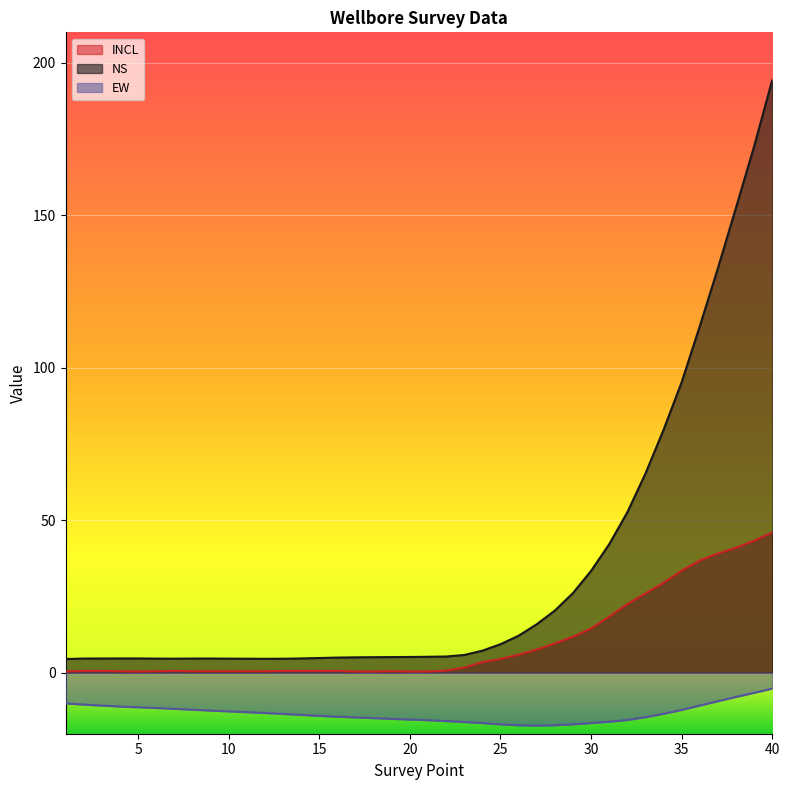

Rank the categories by NS value from lowest to highest.

1, 12, 13, 11, 7, 10, 6, 2, 8, 9, 3, 4, 5, 14, 15, 16, 17, 18, 19, 20, 21, 22, 23, 24, 25, 26, 27, 28, 29, 30, 31, 32, 33, 34, 35, 36, 37, 38, 39, 40